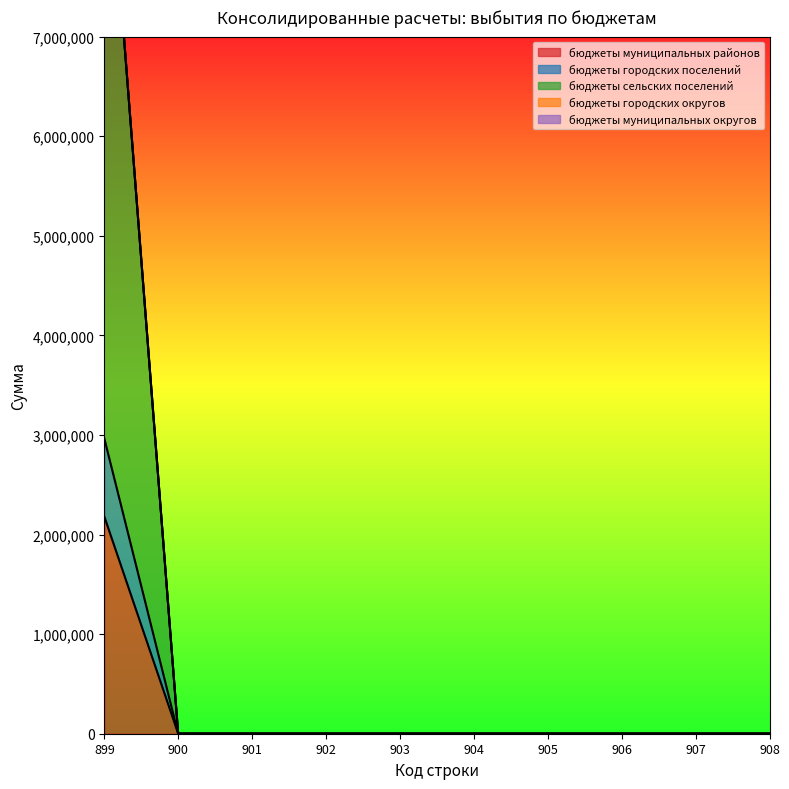

Does the chart have visible grid lines?

No